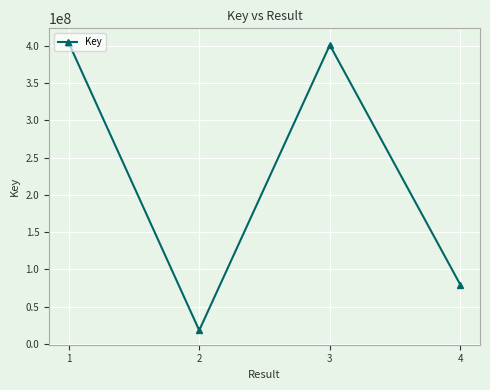

Which category has the lowest value across all series?

2